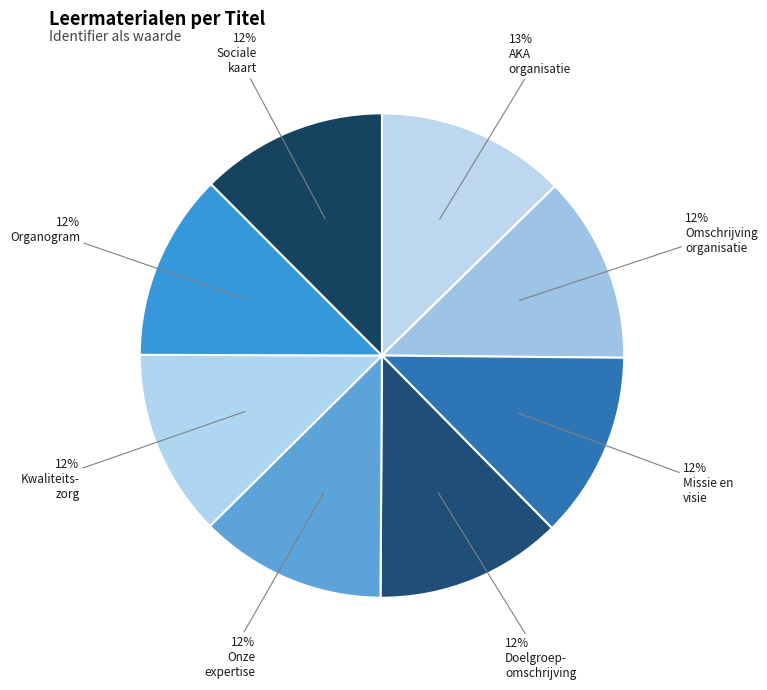

Count the number of slices in the pie.

8